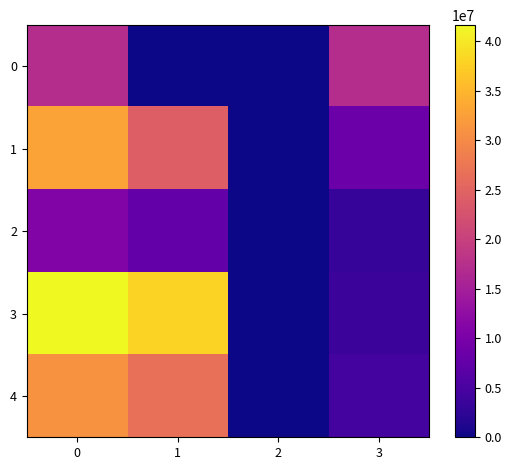

Reading right to left, list all the values displayed in this chart.

0: 3=17100000	2=0	1=0	0=17100000
1: 3=8550000	2=0	1=24300000	0=32850000
2: 3=3150000	2=0	1=7650000	0=10800000
3: 3=3600000	2=0	1=38025000	0=41625000
4: 3=4500000	2=0	1=26550000	0=31050000